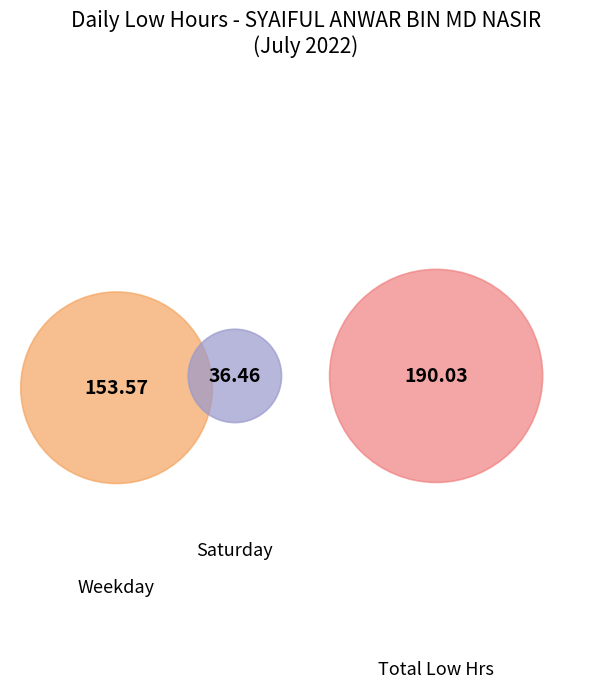

Does any single category account for the majority?

No